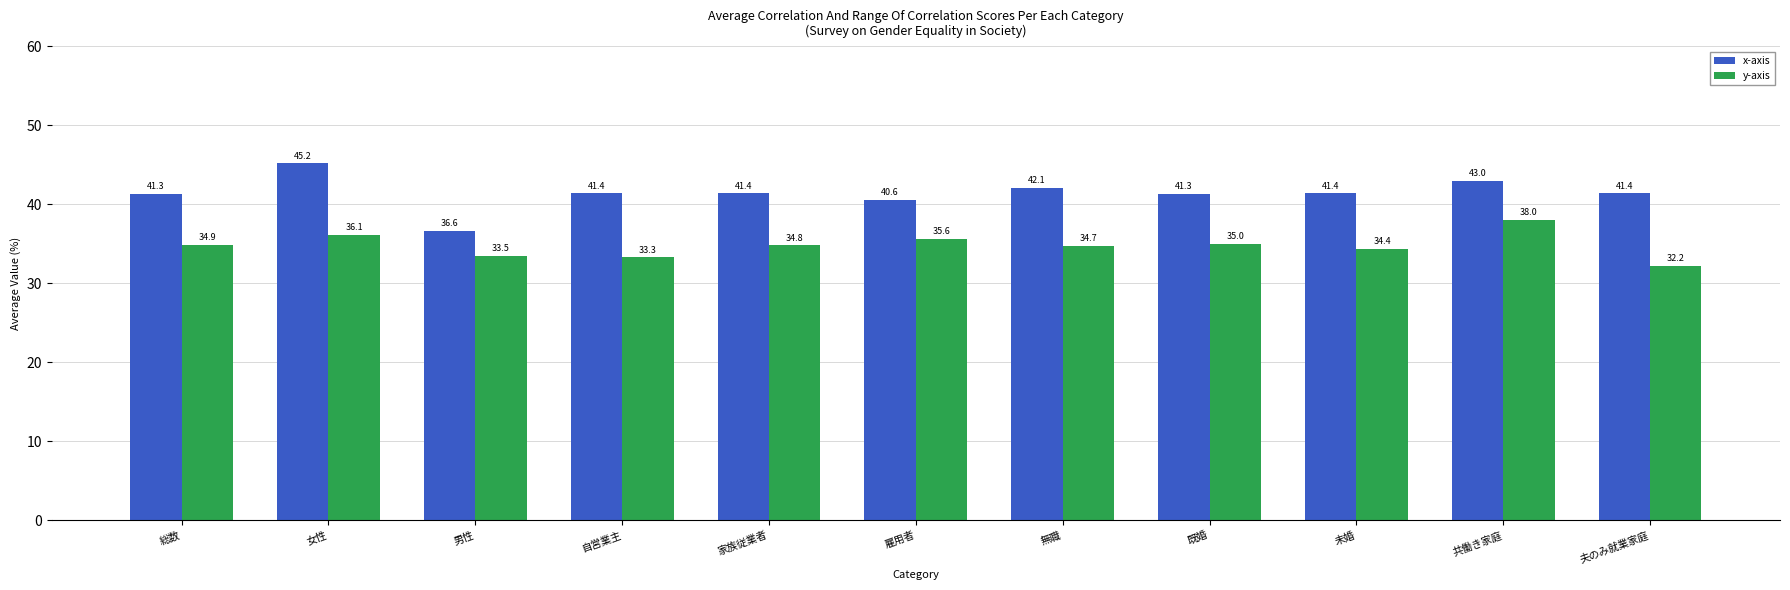

What are all the series names shown in the legend?

x-axis, y-axis